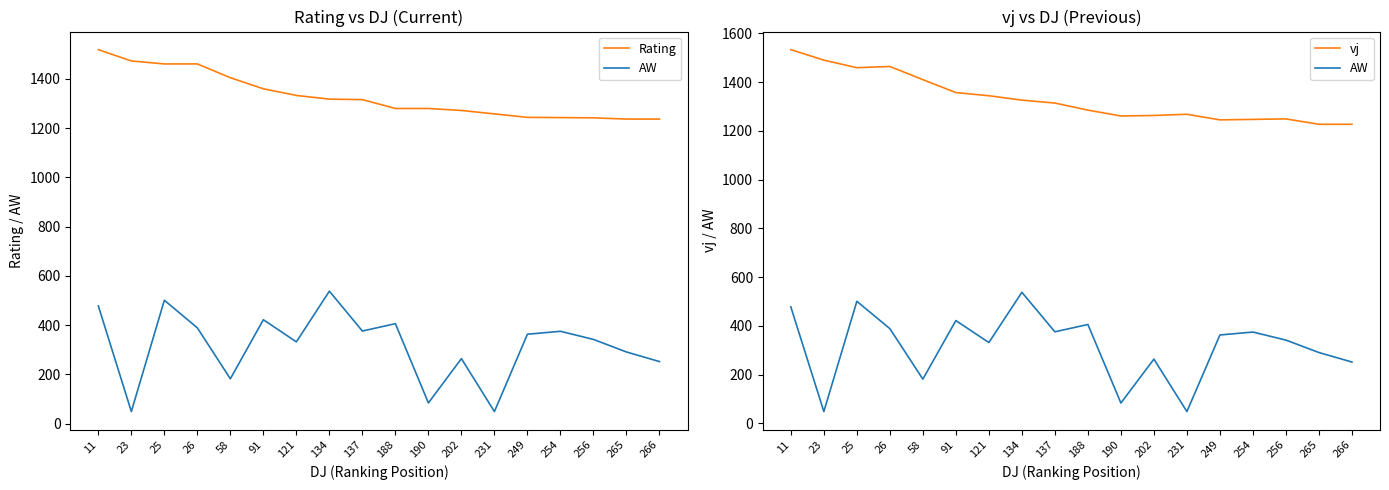

What is the total value across all series at 25?

3421